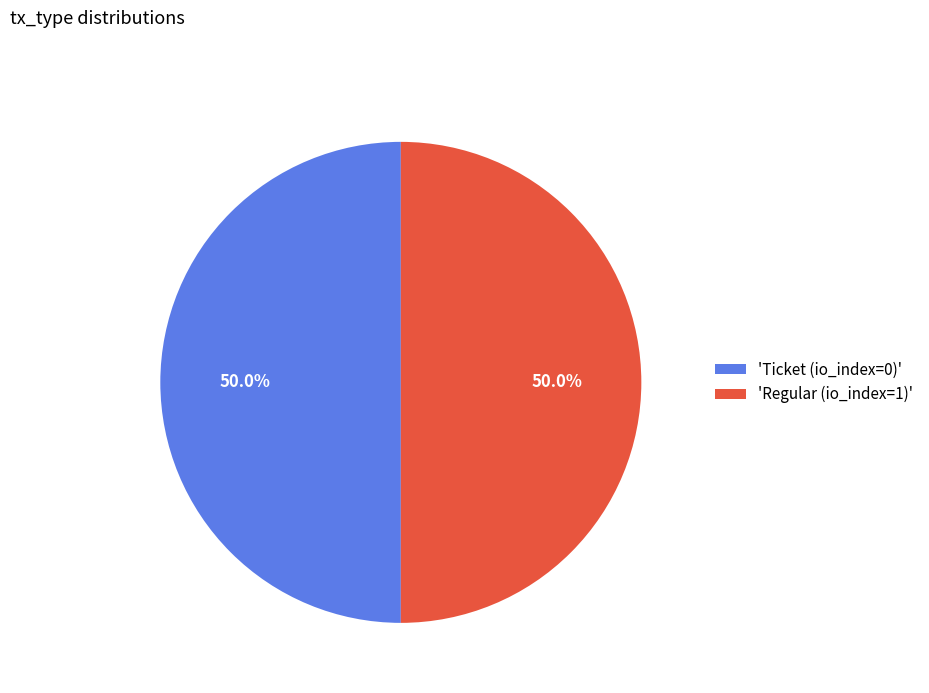

Count the number of slices in the pie.

2